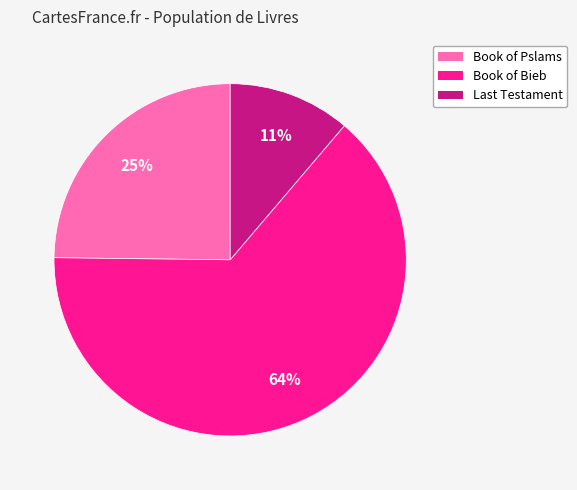

To the nearest percent, what is the difference between the Book of Bieb and Book of Pslams slice percentages?

39%